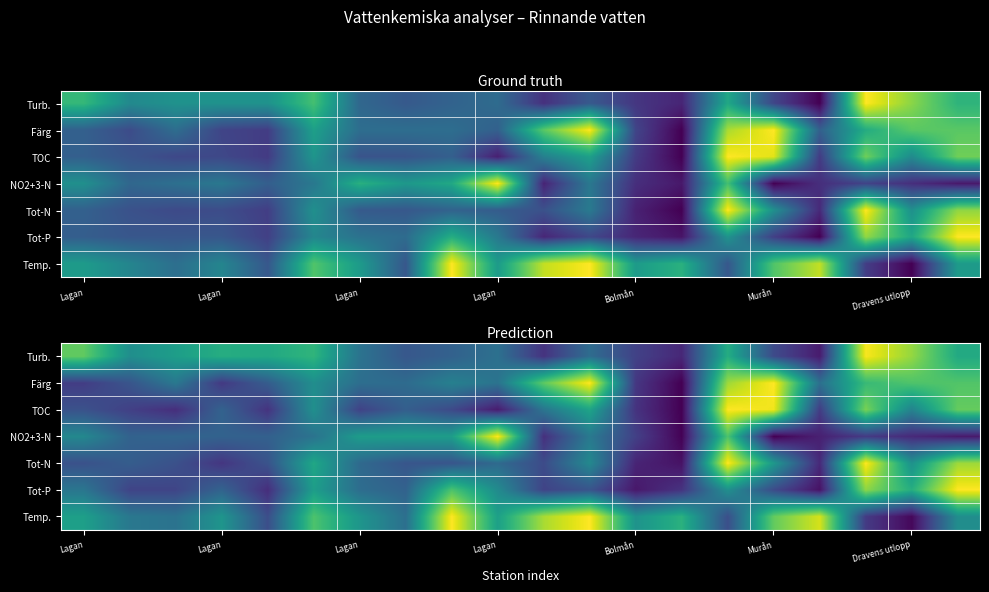

Rank the series by their maximum value, from highest to lowest.

Färg, NO2+3-N, Tot-N, Tot-P, Temp., TOC, Turb.